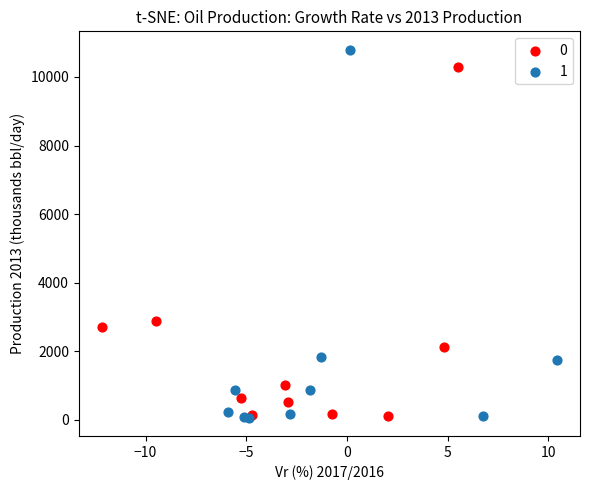

Which series contains the highest Y value?

1